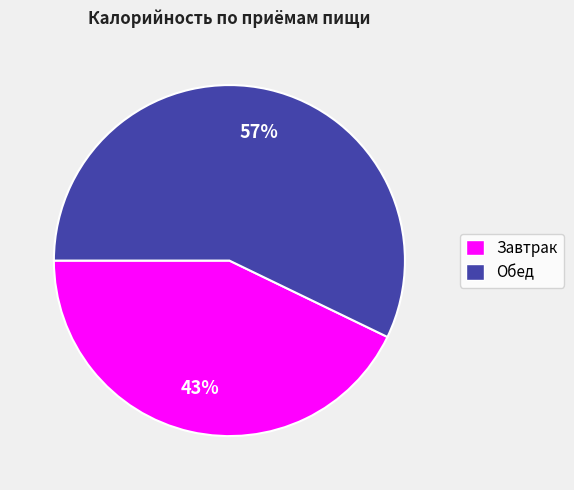

Is the sum of Обед and Завтрак greater than half?

Yes